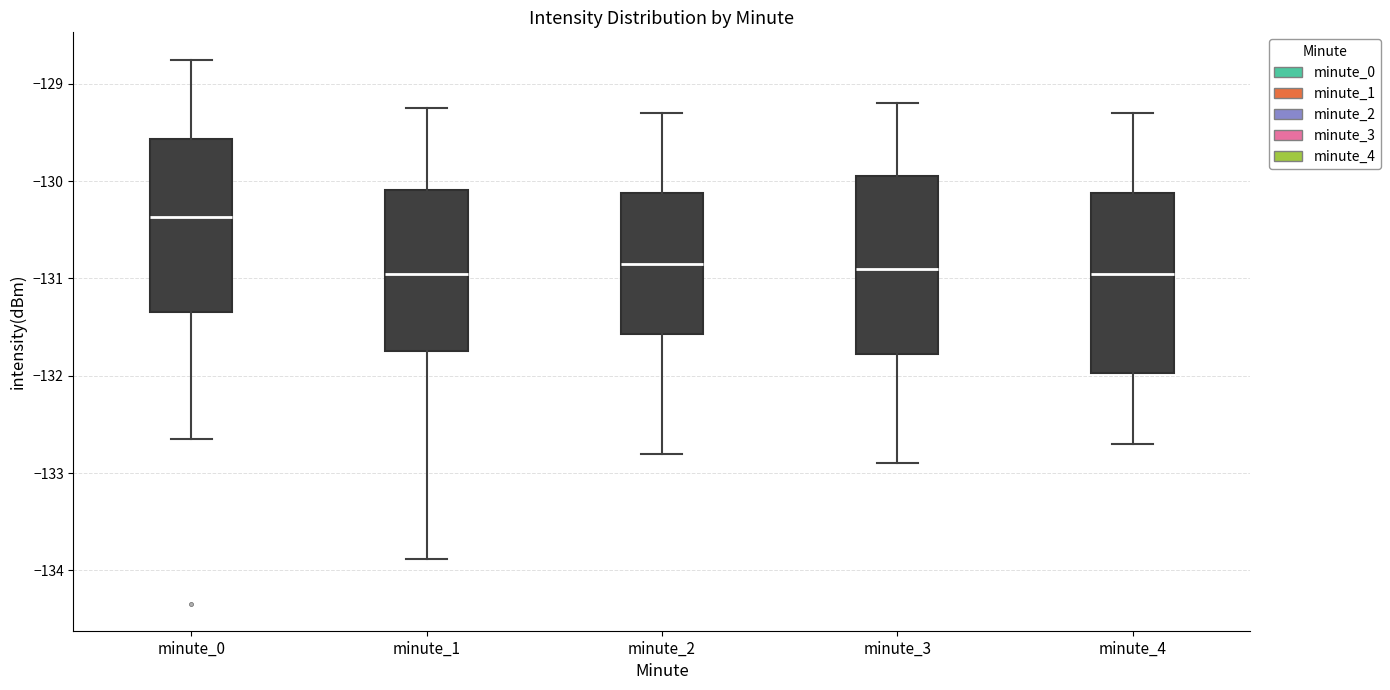

Reading left to right, transcribe this box plot: for each box, give where its median line is, the range the box spans, and where its two whiskers end, as read against the y-axis. The values are not printed on the chart, so give them approximately, as read against the axis.

minute_0: median -130.4, box -131.3 to -129.6, whiskers -132.6 to -128.8
minute_1: median -131.0, box -131.7 to -130.1, whiskers -133.9 to -129.2
minute_2: median -130.8, box -131.6 to -130.1, whiskers -132.8 to -129.3
minute_3: median -130.9, box -131.8 to -129.9, whiskers -132.9 to -129.2
minute_4: median -130.9, box -132.0 to -130.1, whiskers -132.7 to -129.3